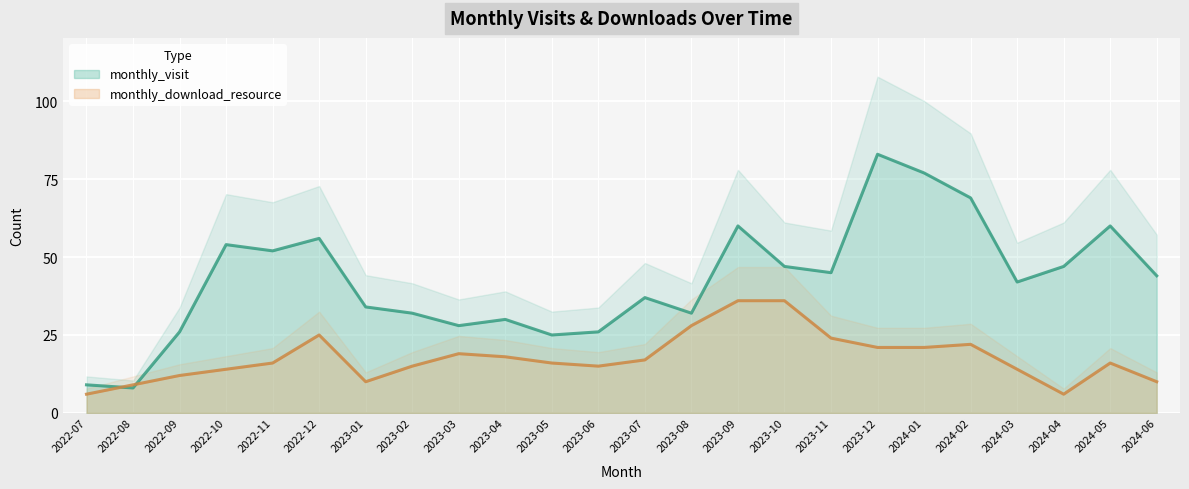

What is the label of the 22nd point from the right?

2022-09